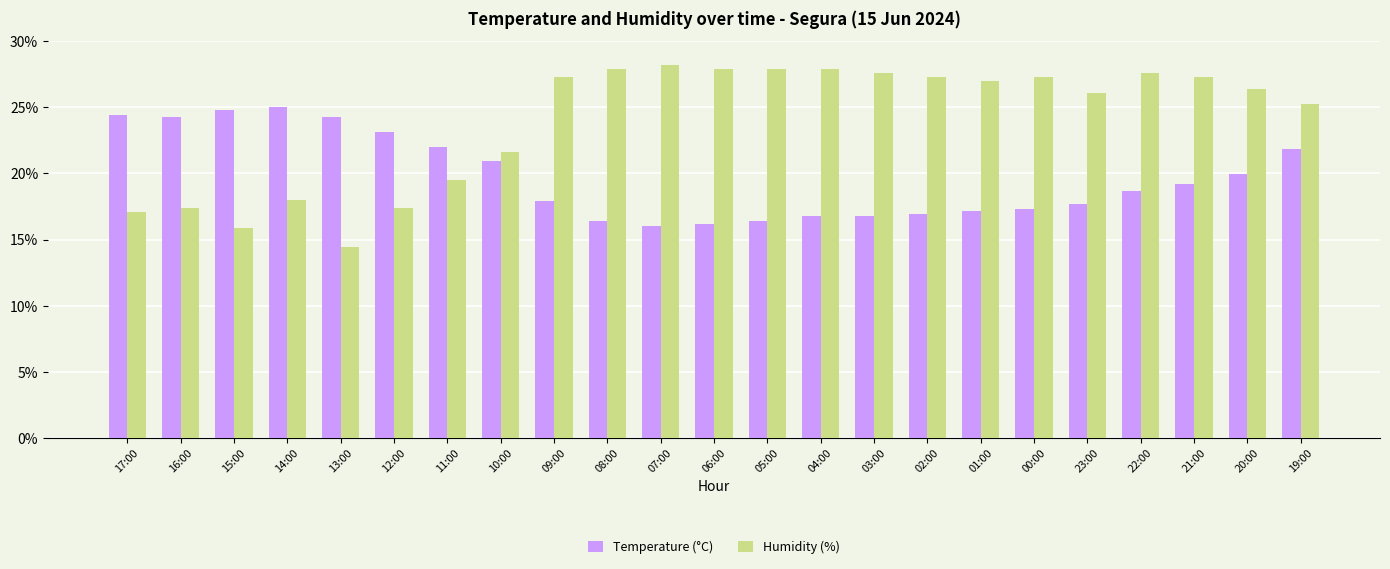

At which label does Temperature (°C) first exceed 18?

17:00